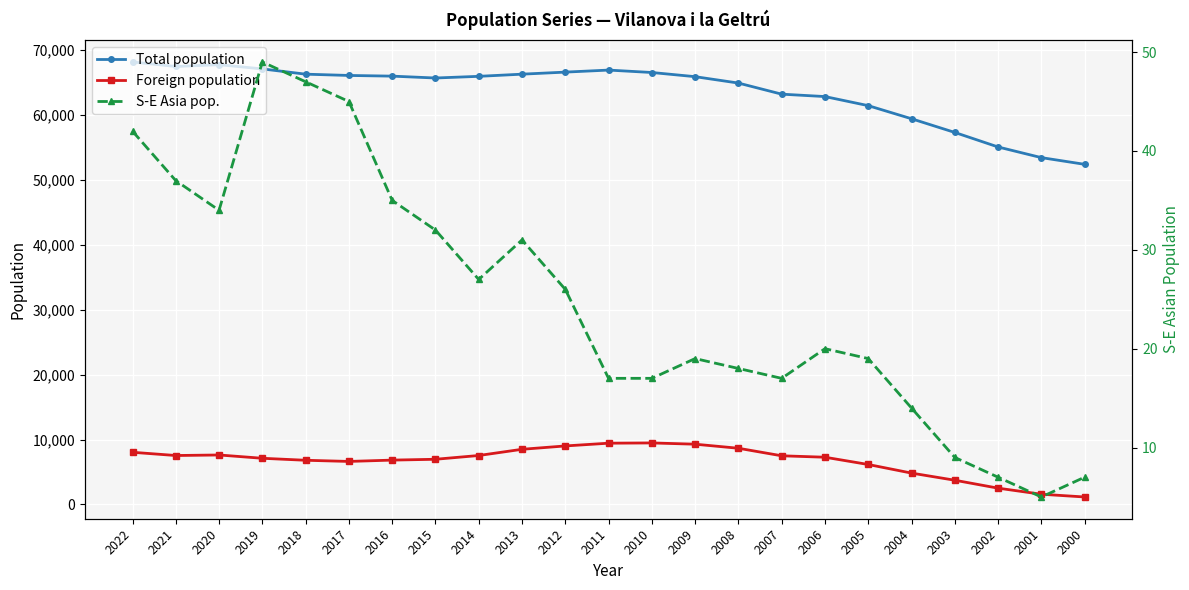

What is the sum of the Foreign population values at 2003 and 2017?

10362